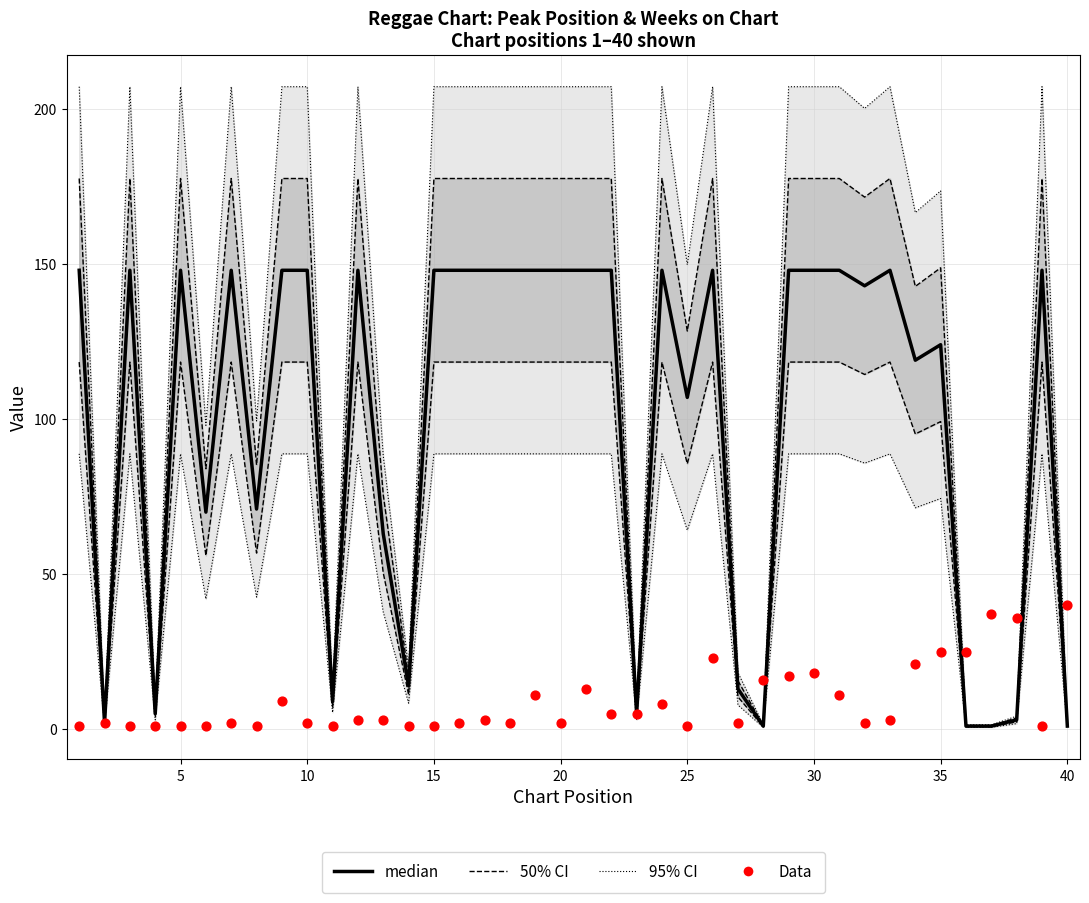

At how many categories does at least one series exceed 50?

29